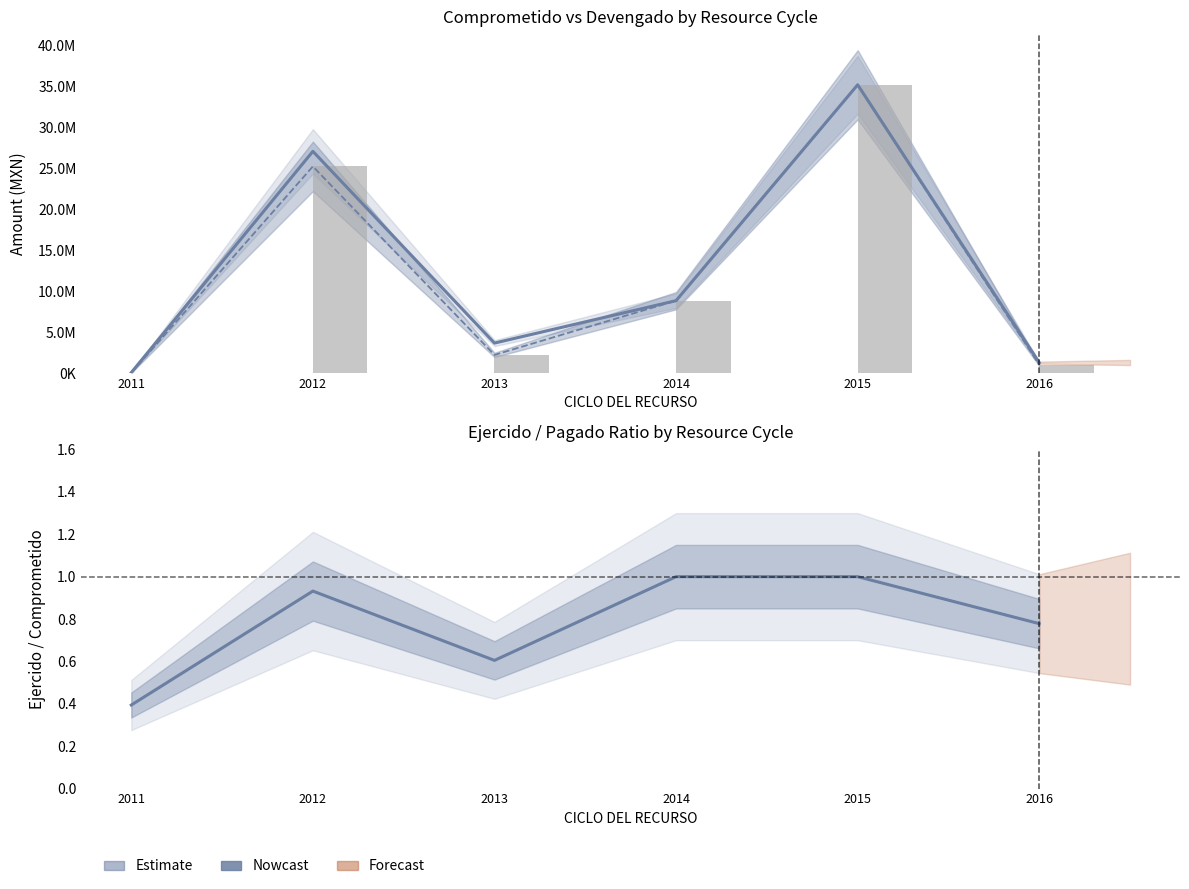

Is it true that DEVENGADO equals 8846142.0 at 2014?

True